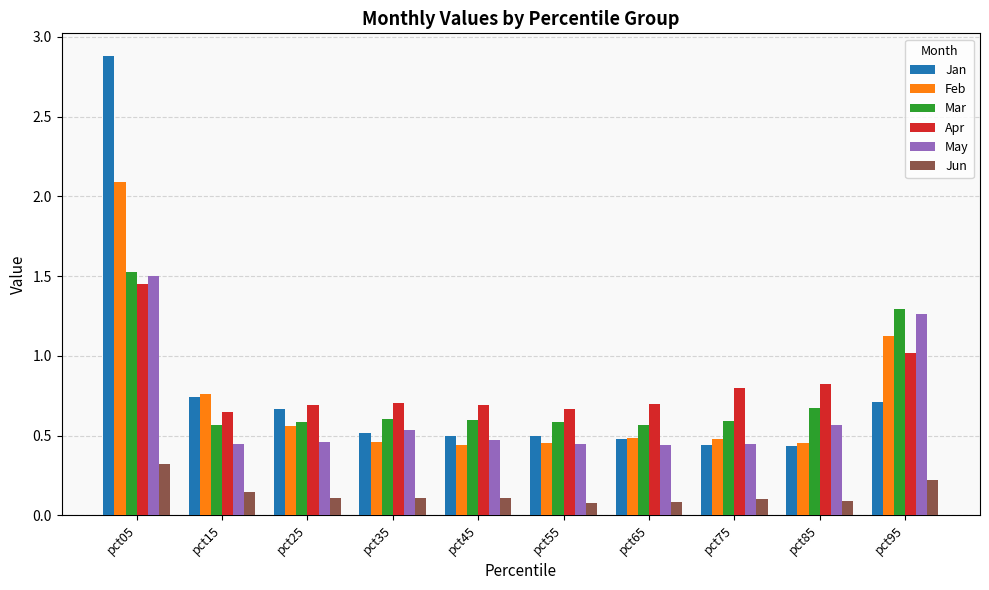

At which category is the sum across all series the highest?

pct05